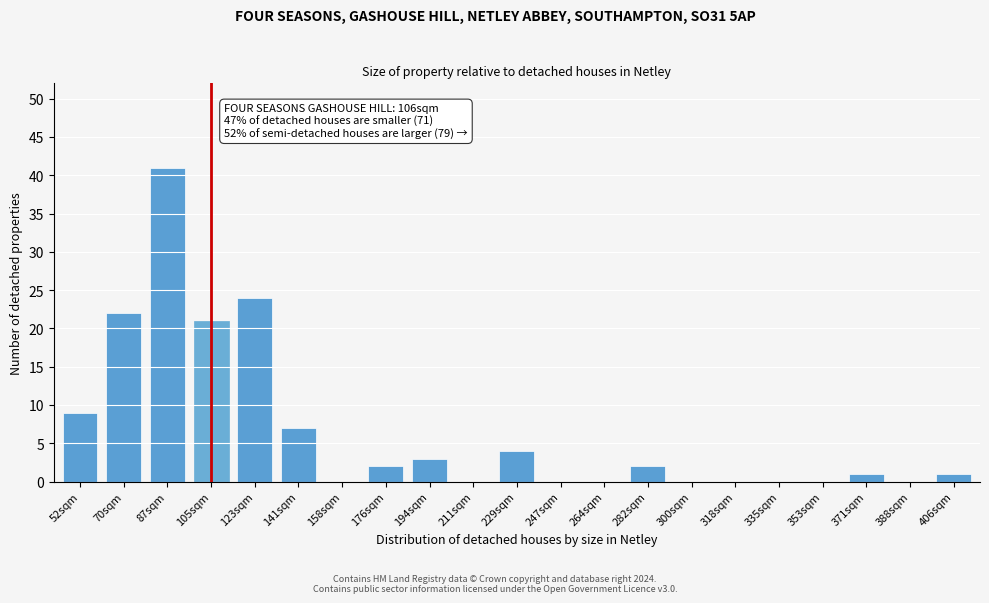

Reading right to left, what are all the values shown in this chart?

406sqm=1	388sqm=0	371sqm=1	353sqm=0	335sqm=0	318sqm=0	300sqm=0	282sqm=2	264sqm=0	247sqm=0	229sqm=4	211sqm=0	194sqm=3	176sqm=2	158sqm=0	141sqm=7	123sqm=24	105sqm=21	87sqm=41	70sqm=22	52sqm=9